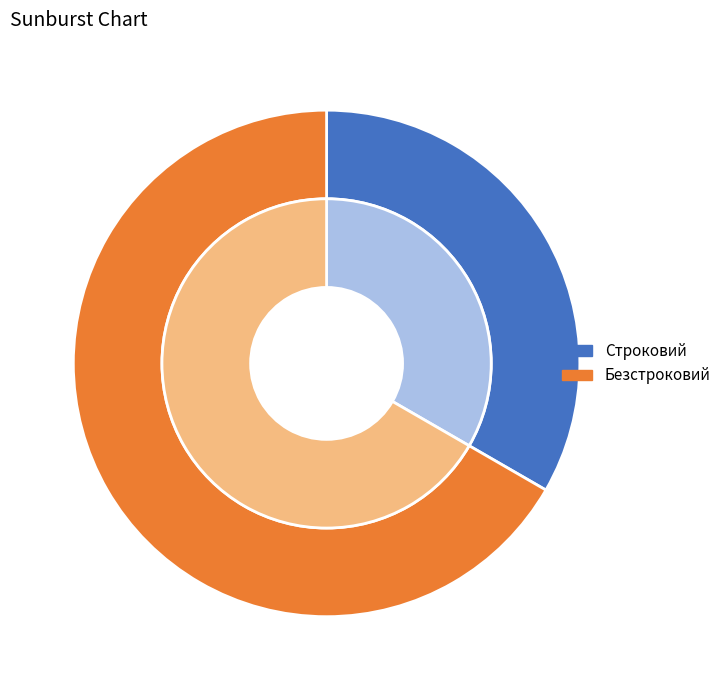

Does Строковий represent more than half of the total?

No